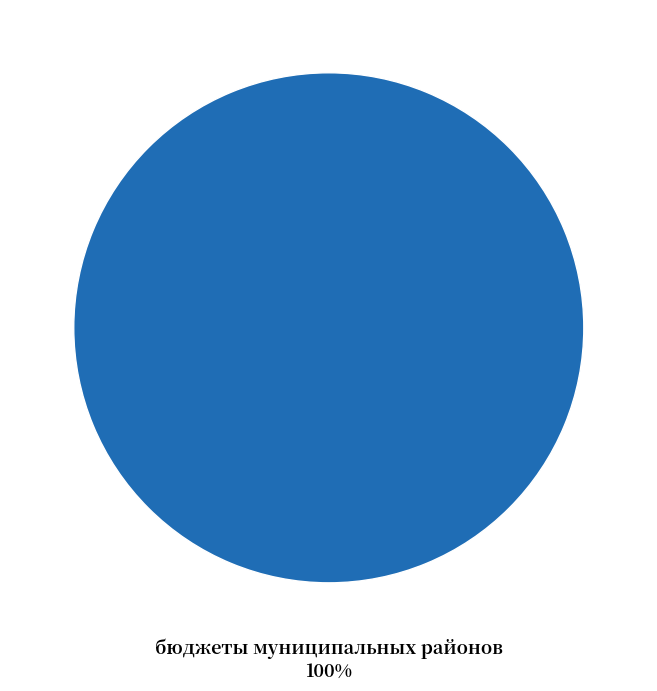

How many segments does this pie chart have?

1